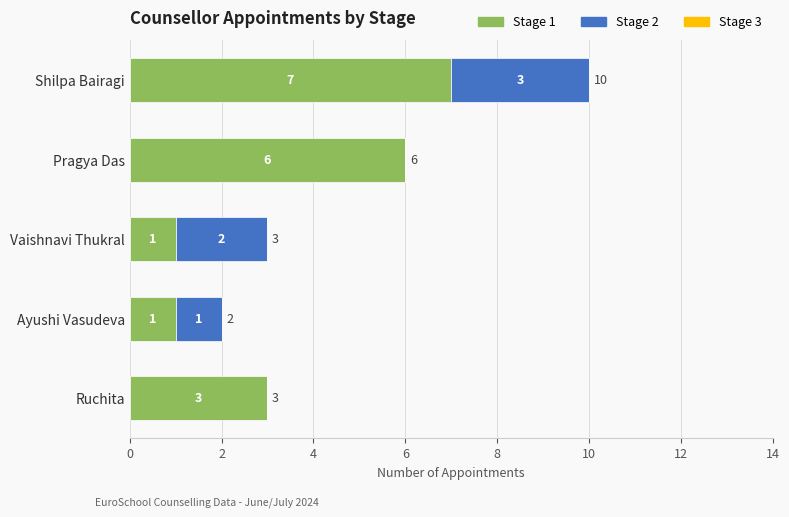

At which label does Stage 1 reach its peak?

Shilpa Bairagi